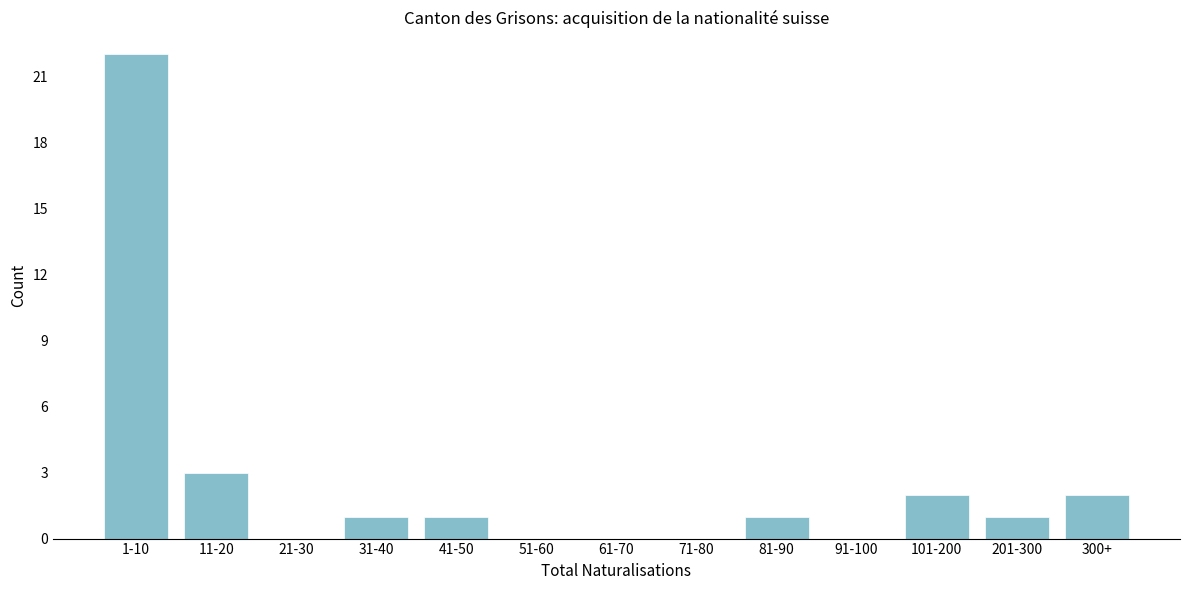

Reading right to left, what are all the values shown in this chart?

300+=2	201-300=1	101-200=2	91-100=0	81-90=1	71-80=0	61-70=0	51-60=0	41-50=1	31-40=1	21-30=0	11-20=3	1-10=22